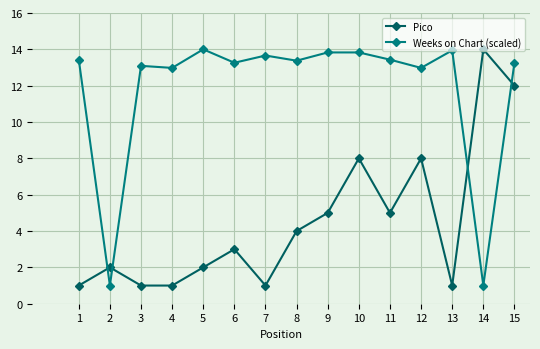

True or false: Weeks on Chart (scaled) has more than 0 interior local peaks.

True